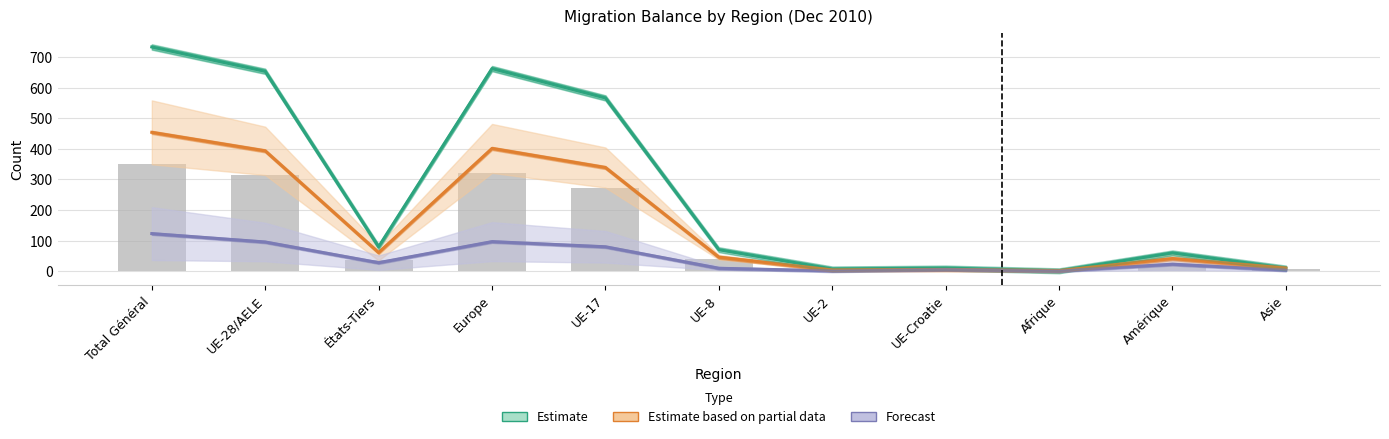

Which series has the largest total across all categories?

Estimate